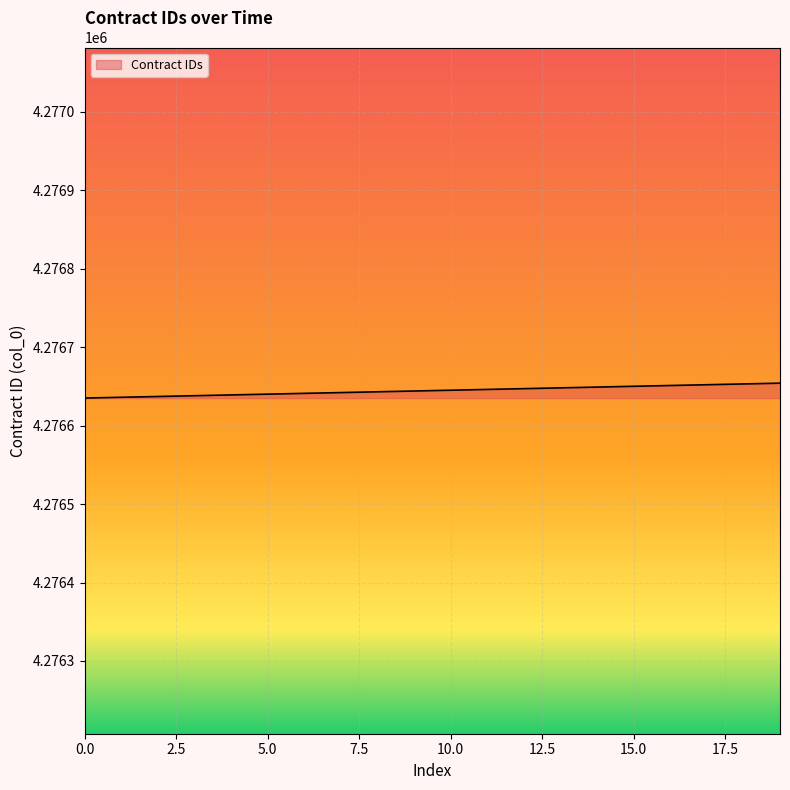

What is the difference between the maximum and minimum values?

19